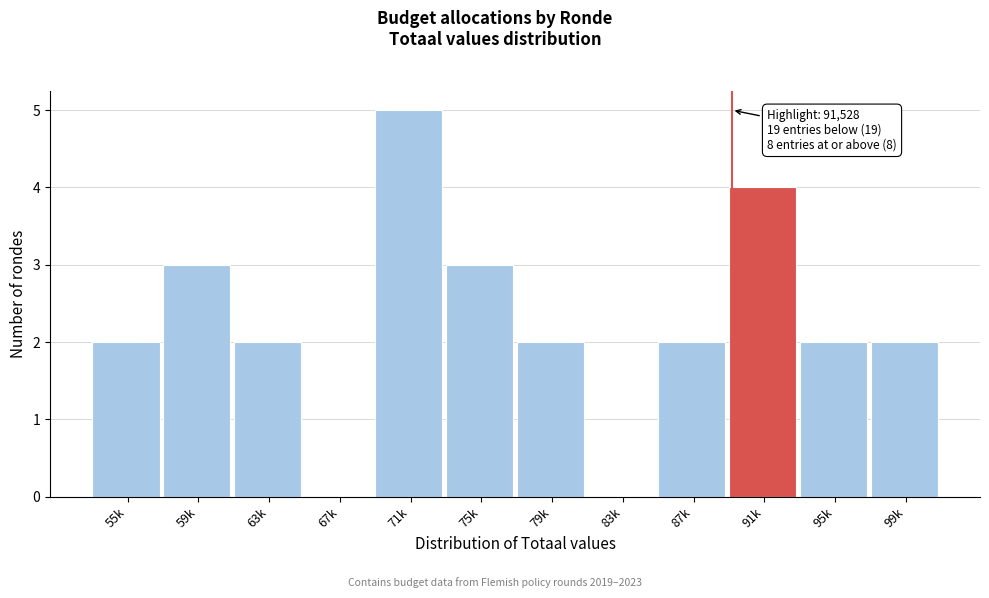

Reading right to left, what are all the values shown in this chart?

99k=2	95k=2	91k=4	87k=2	83k=0	79k=2	75k=3	71k=5	67k=0	63k=2	59k=3	55k=2